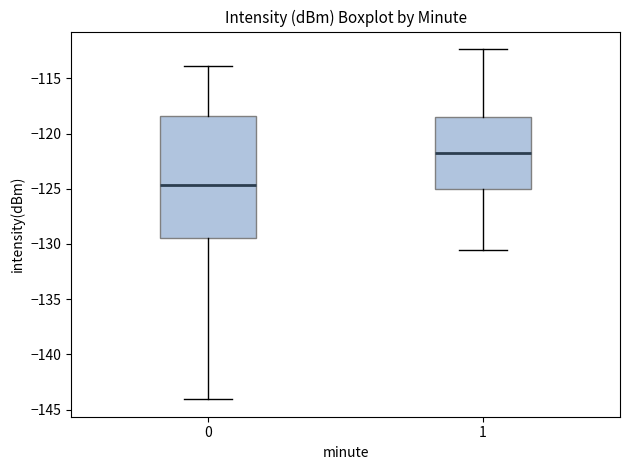

Where does the upper whisker of the box at x = 1 end on the y-axis? The values are not printed on the chart, so give them approximately, as read against the axis.

-112.5